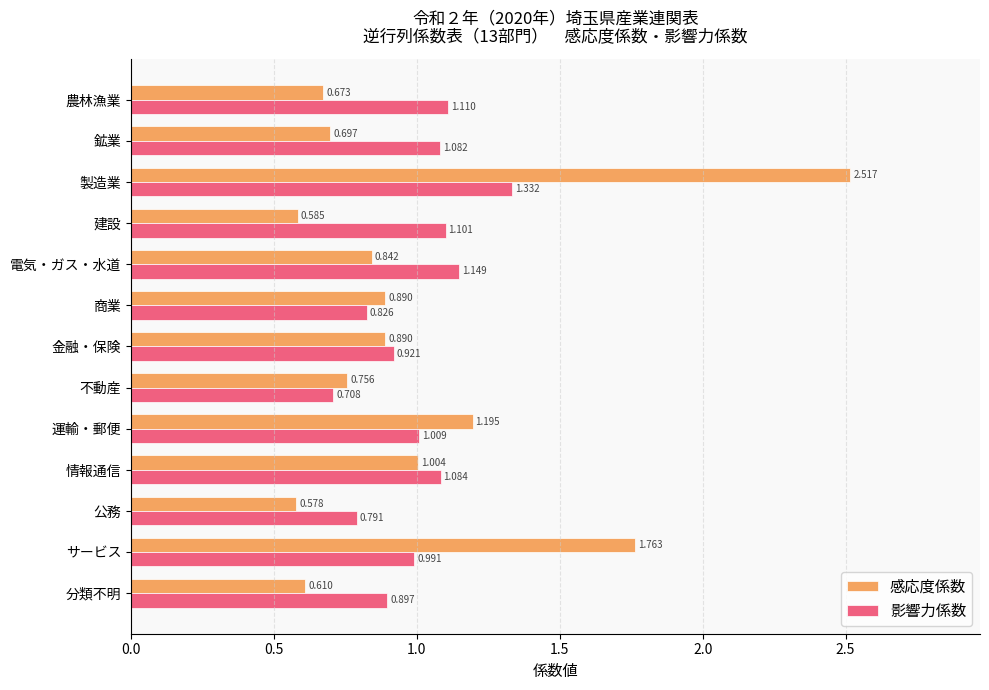

At how many categories does at least one series exceed 1?

8